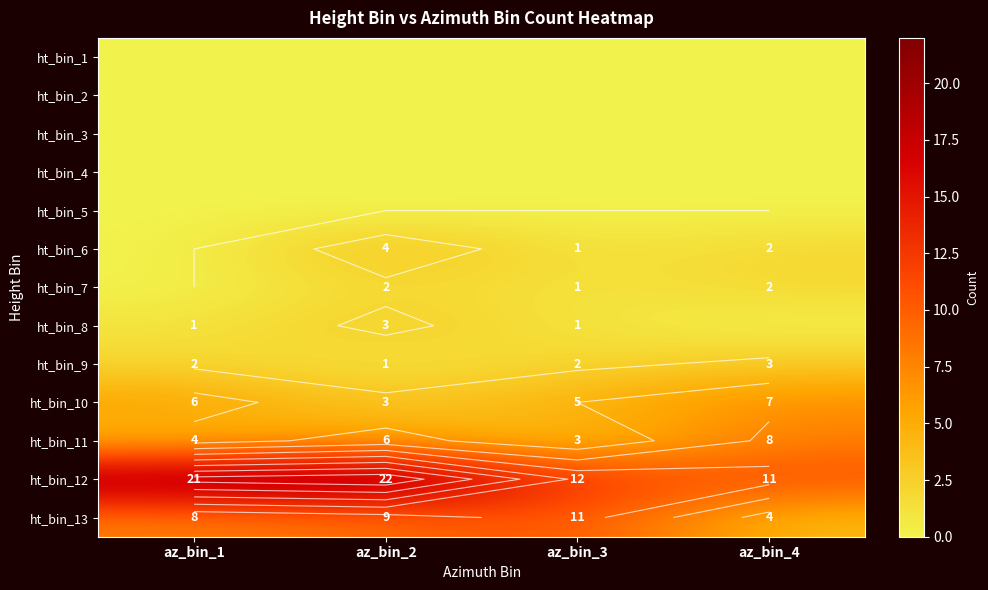

Is the value of ht_bin_13 at az_bin_4 greater than the value of ht_bin_8 at az_bin_4?

Yes